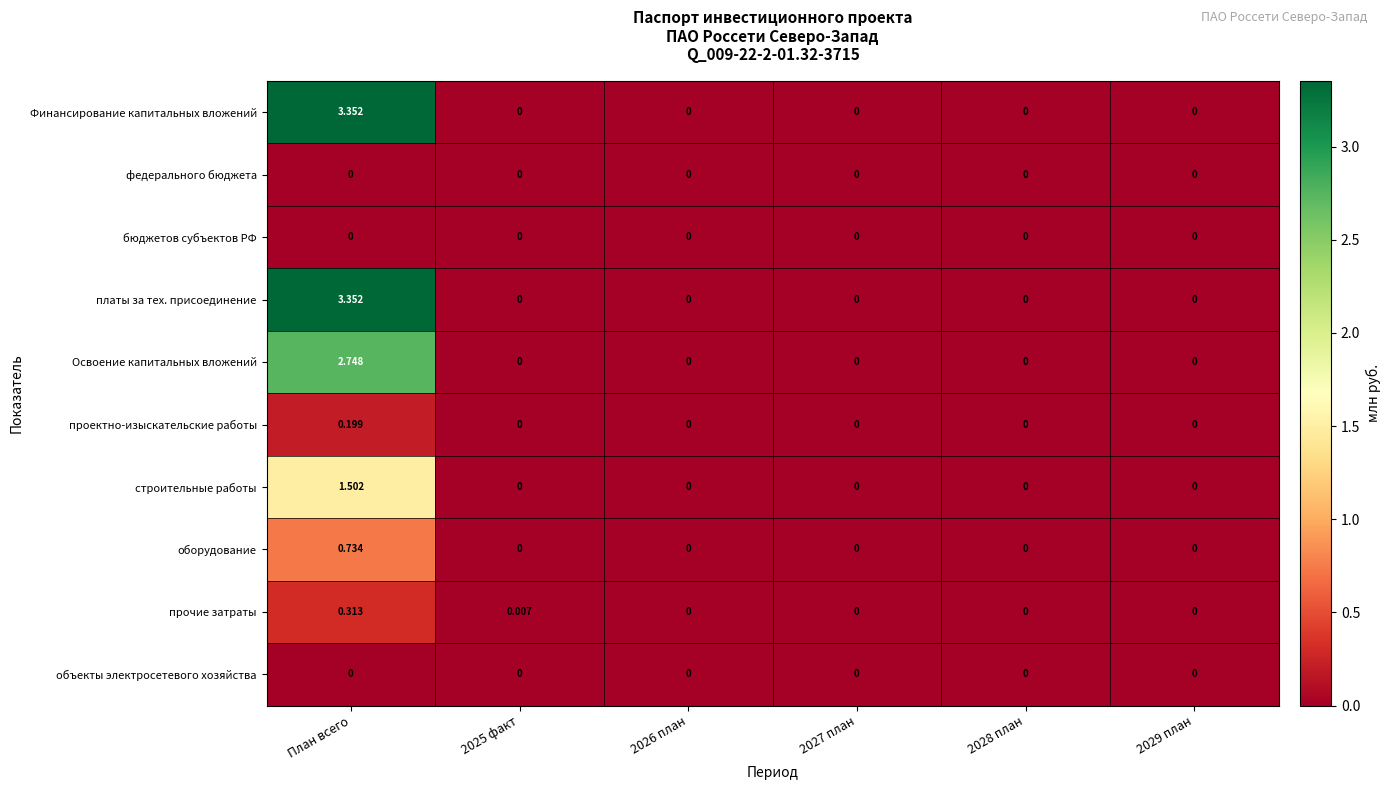

Which category has the highest value in the прочие затраты series?

План всего